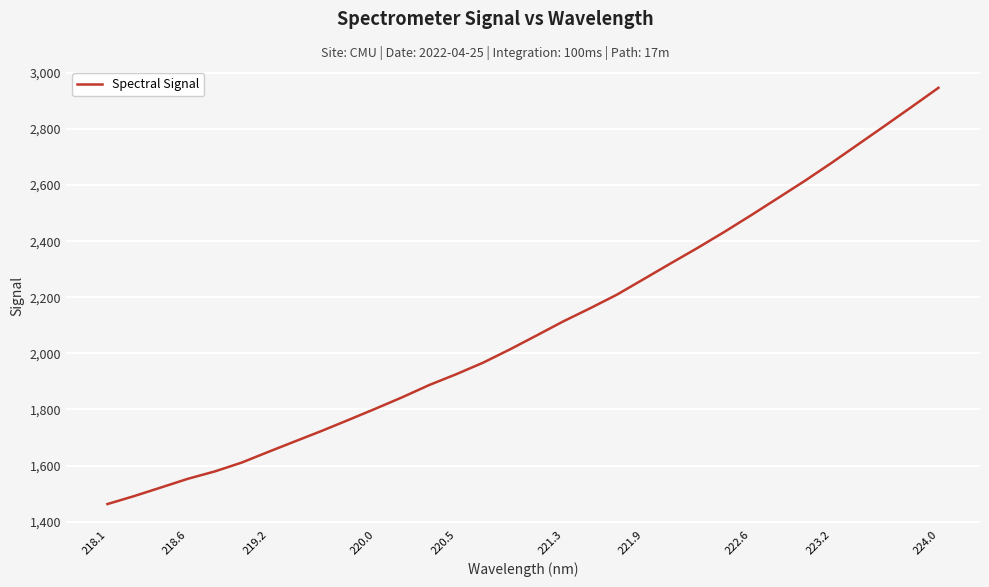

What is the difference between the maximum and minimum values?

1484.1